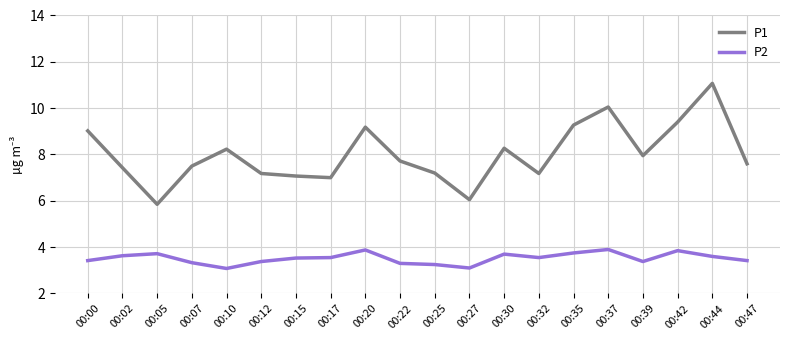

Is the value of P1 at 00:22 greater than the value of P2 at 00:15?

Yes